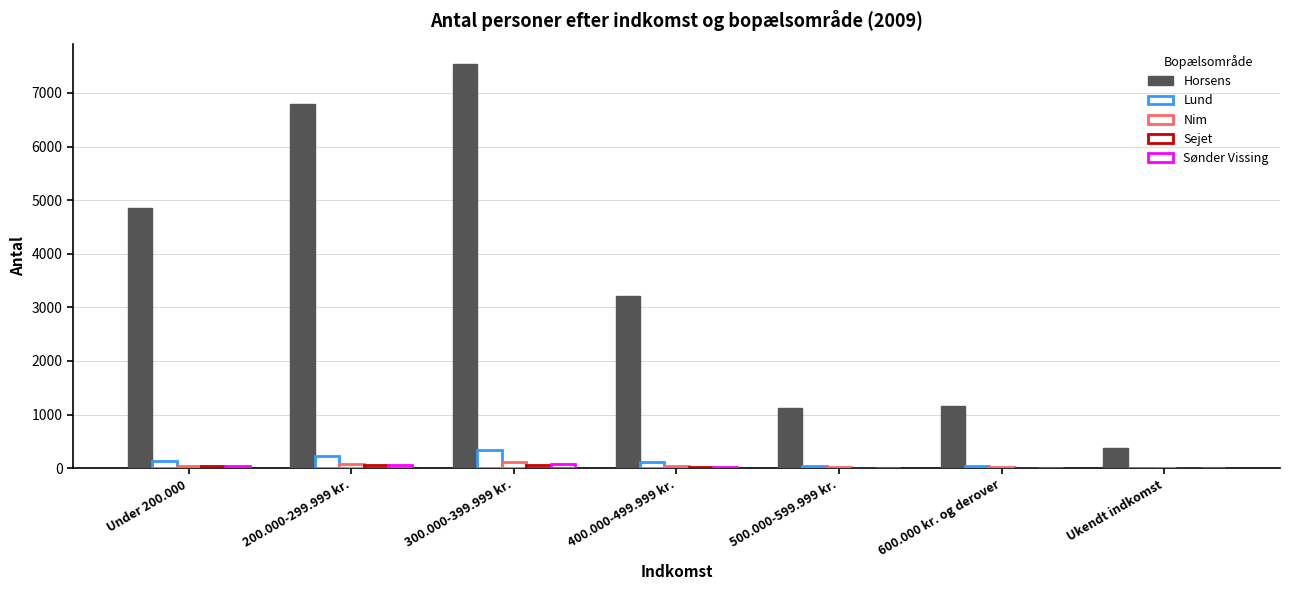

Which series has the largest total across all categories?

Horsens